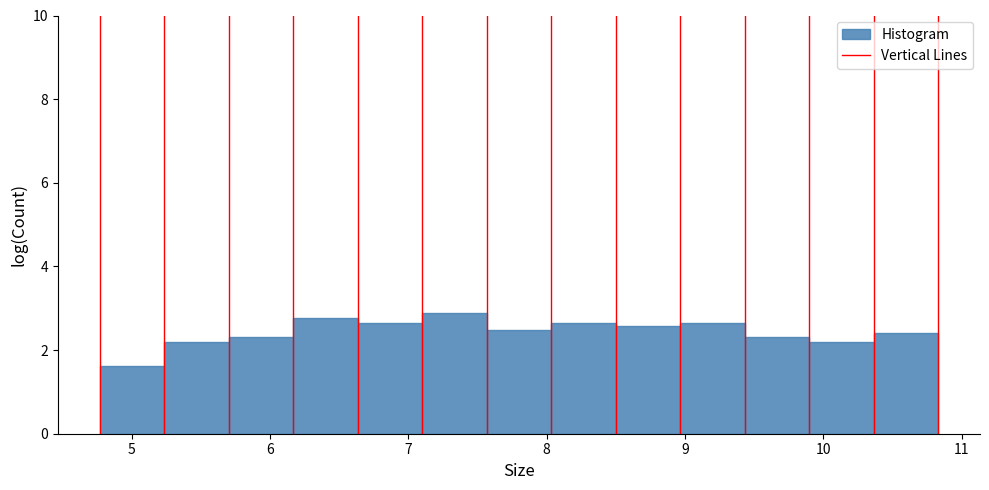

How tall is the bar that spans 6.6 to 7.1 on the x-axis? Neither the bar edges nor the heights are printed on the chart, so give them approximately, as read against the axes.

2.6